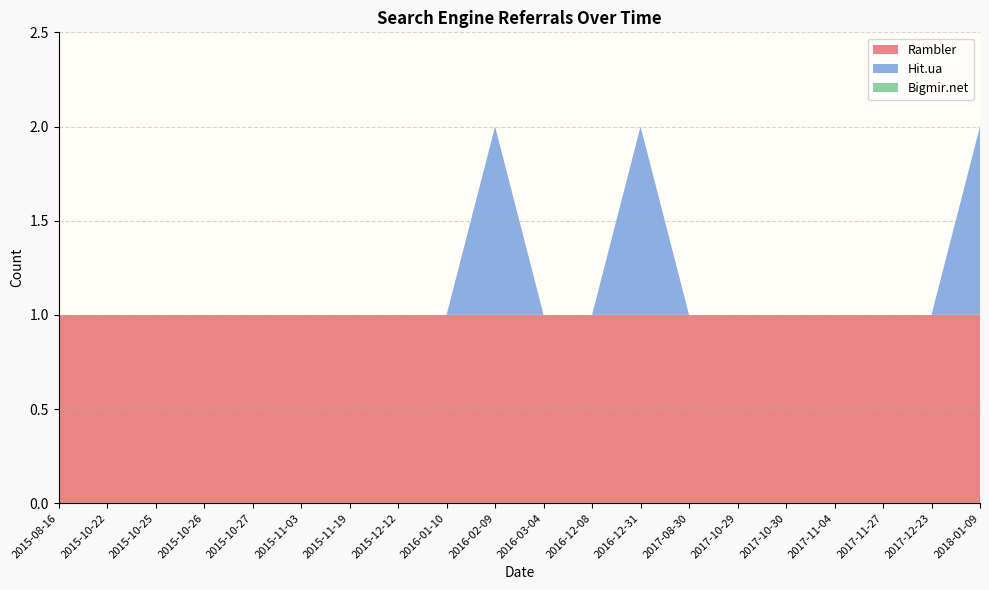

Reading left to right, extract all data points from this chart.

Rambler: 1	1	1	1	1	1	1	1	1	1	1	1	1	1	1	1	1	1	1	1
Hit.ua: 0	0	0	0	0	0	0	0	0	1	0	0	1	0	0	0	0	0	0	1
Bigmir.net: 0	0	0	0	0	0	0	0	0	0	0	0	0	0	0	0	0	0	0	0